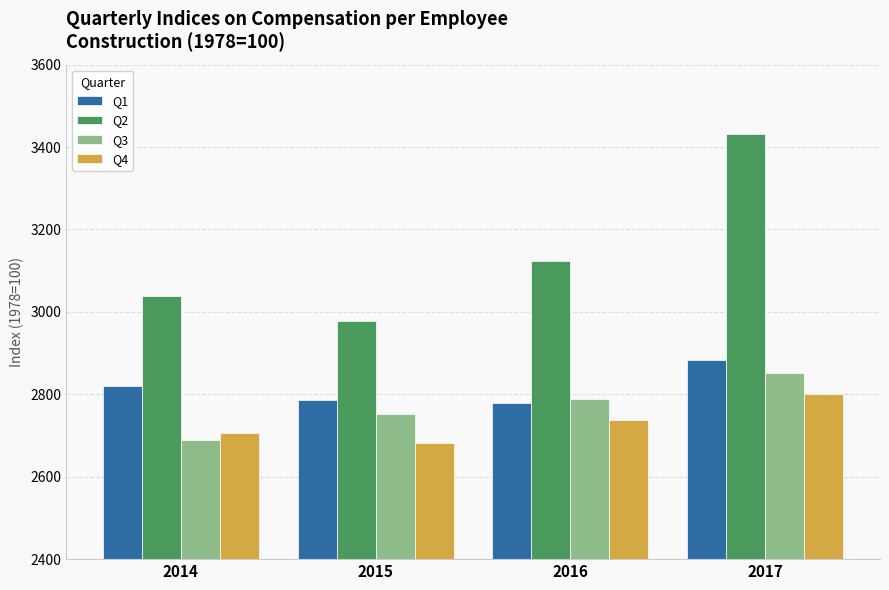

List the series in order of their peak value, lowest first.

Q4, Q3, Q1, Q2